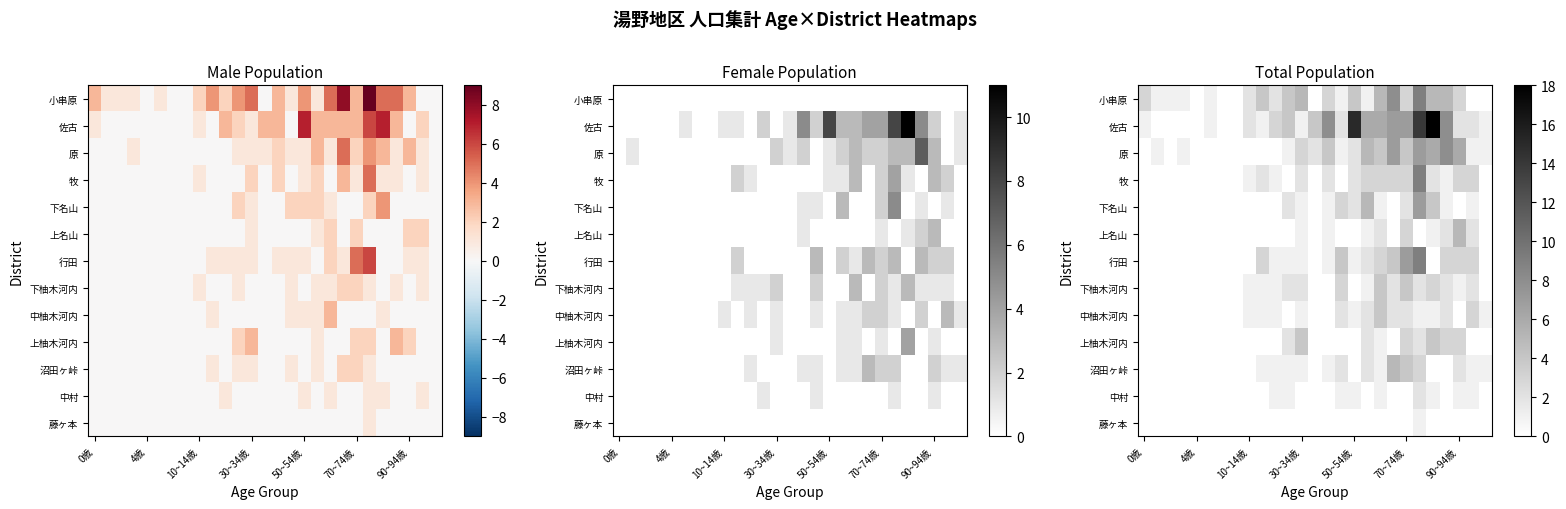

Between 7 and 0歳, which is larger?

7